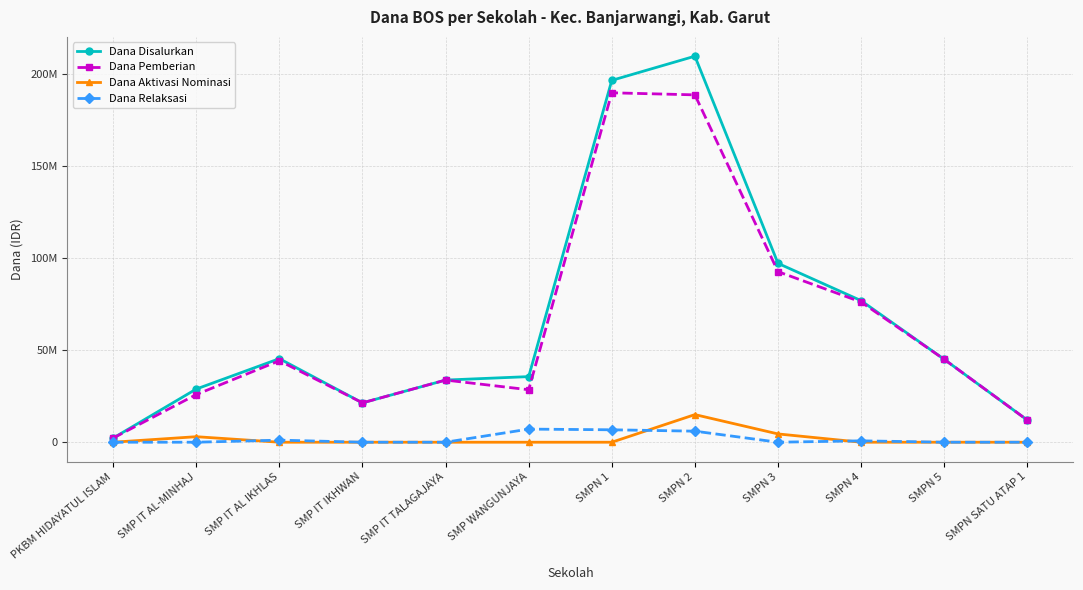

Rank the series by their maximum value, from highest to lowest.

Dana Disalurkan, Dana Pemberian, Dana Aktivasi Nominasi, Dana Relaksasi